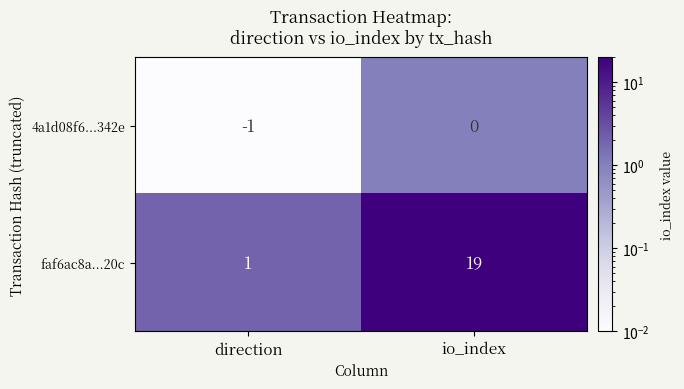

What is the total value across all series at io_index?

19